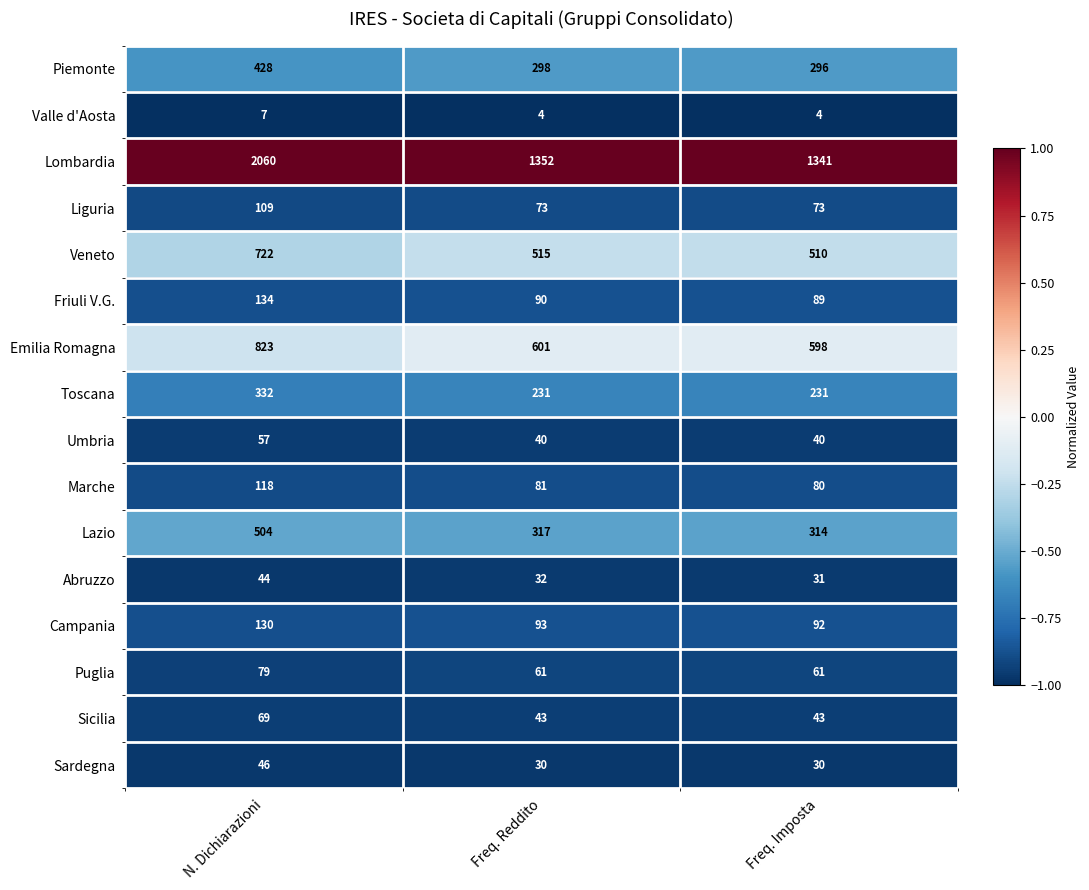

List the series in order of their peak value, highest first.

Lombardia, Emilia Romagna, Veneto, Lazio, Piemonte, Toscana, Friuli V.G., Campania, Marche, Liguria, Puglia, Sicilia, Umbria, Sardegna, Abruzzo, Valle d'Aosta